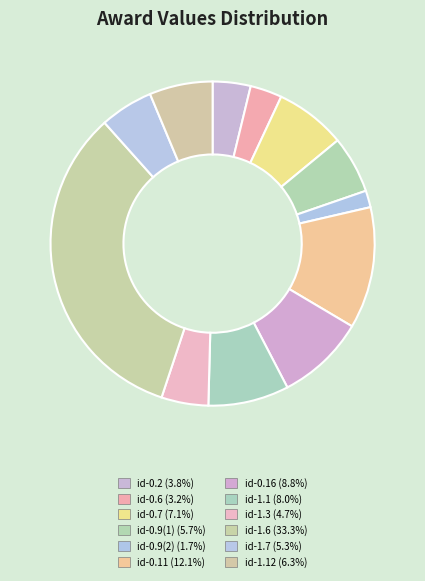

Count the number of slices in the pie.

12